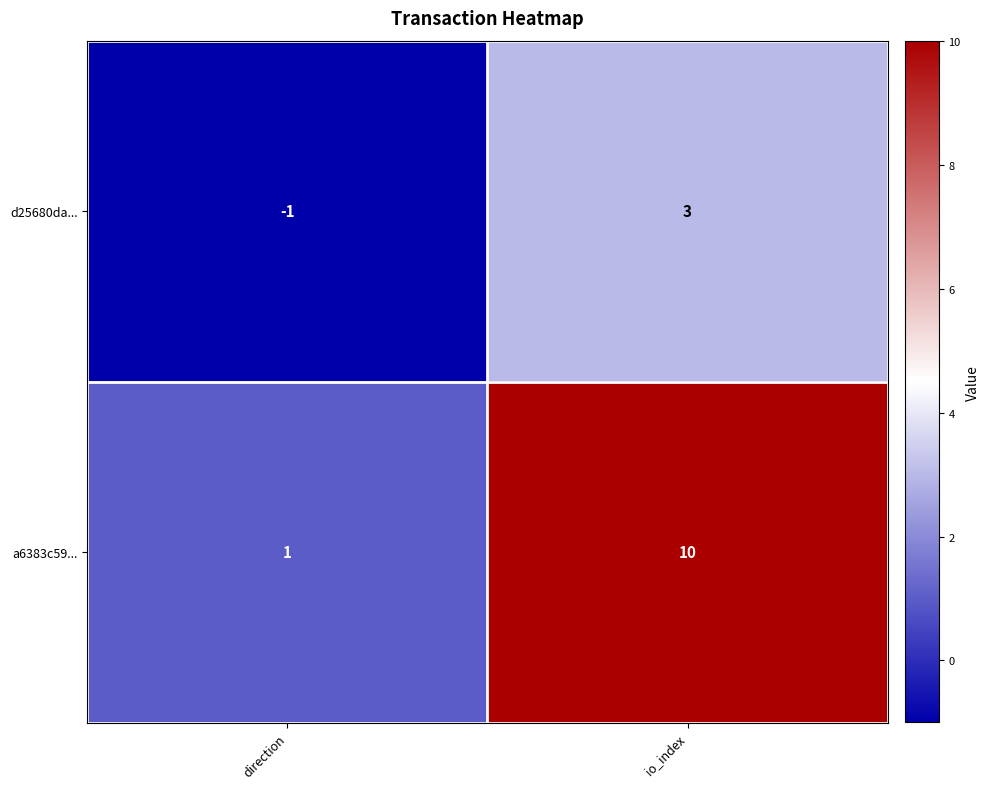

What is the sum of the a6383c59... values at io_index and direction?

11